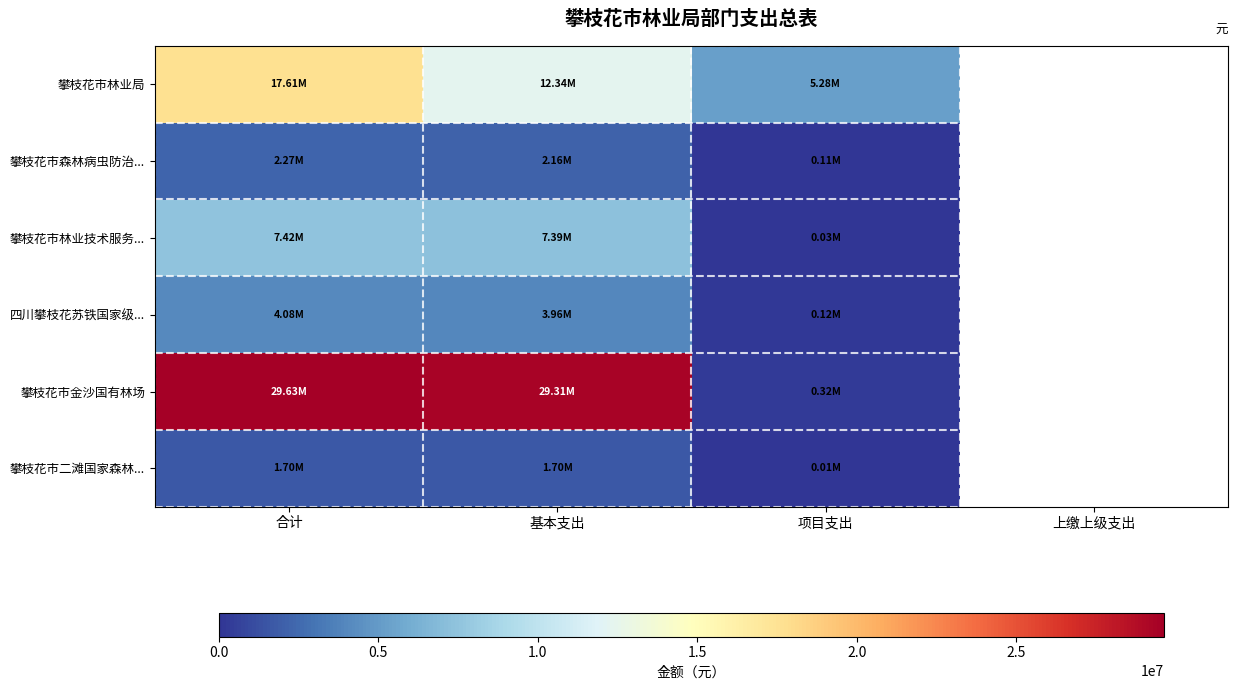

At which category is the sum across all series the highest?

合计